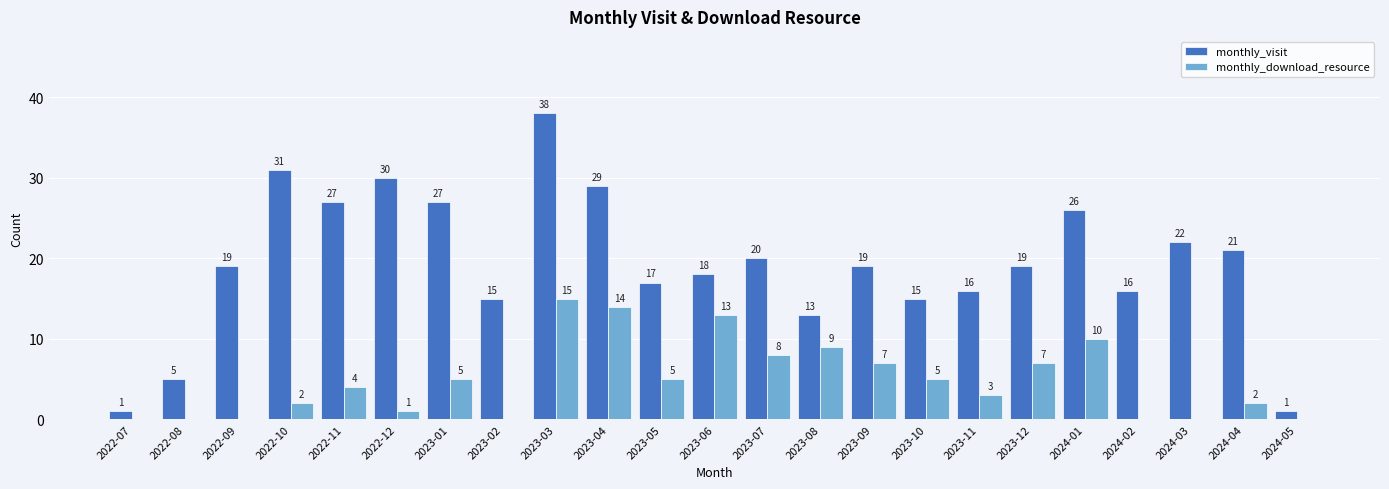

What is the average value of the monthly_download_resource series?

5